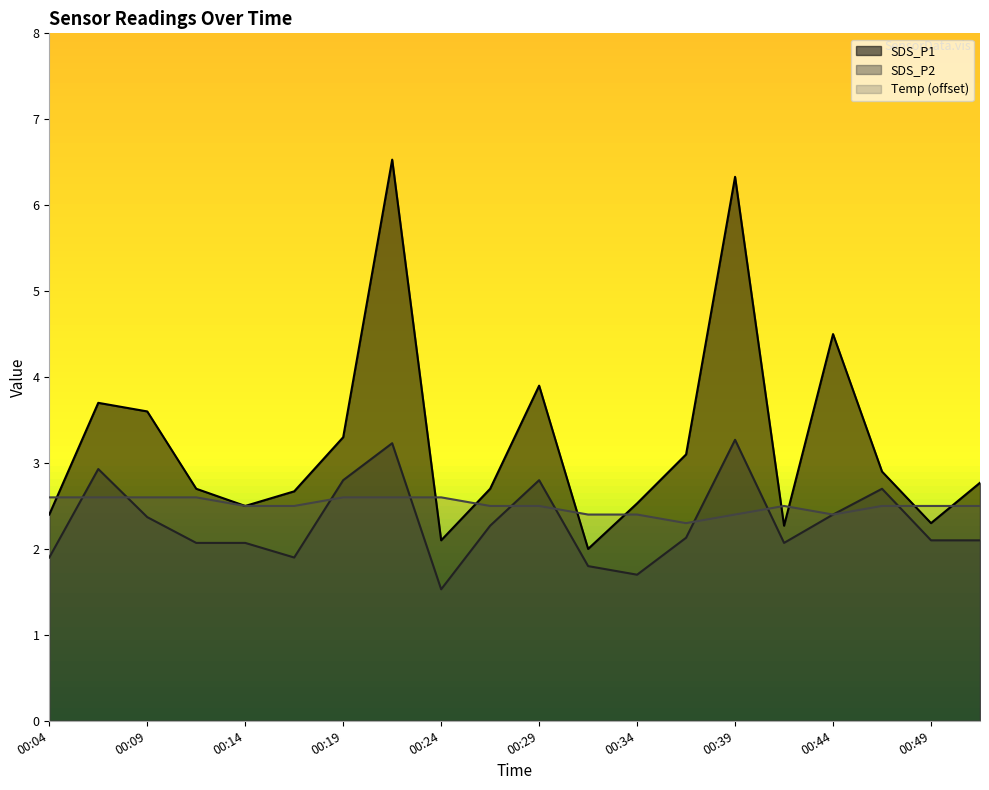

True or false: SDS_P1 and Temp cross at least once.

True